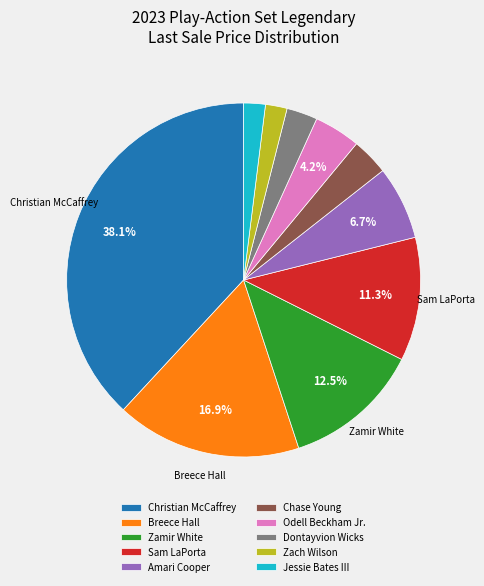

True or false: Sam LaPorta accounts for 2% of the total.

False